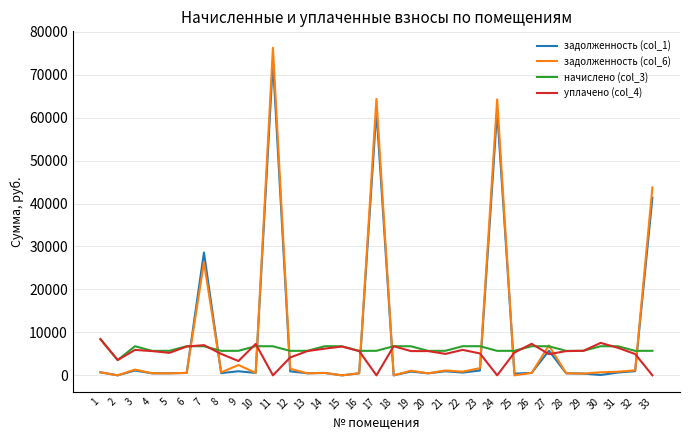

The value of начислено (col_3) at 24 is 2057.9. True or false?

False